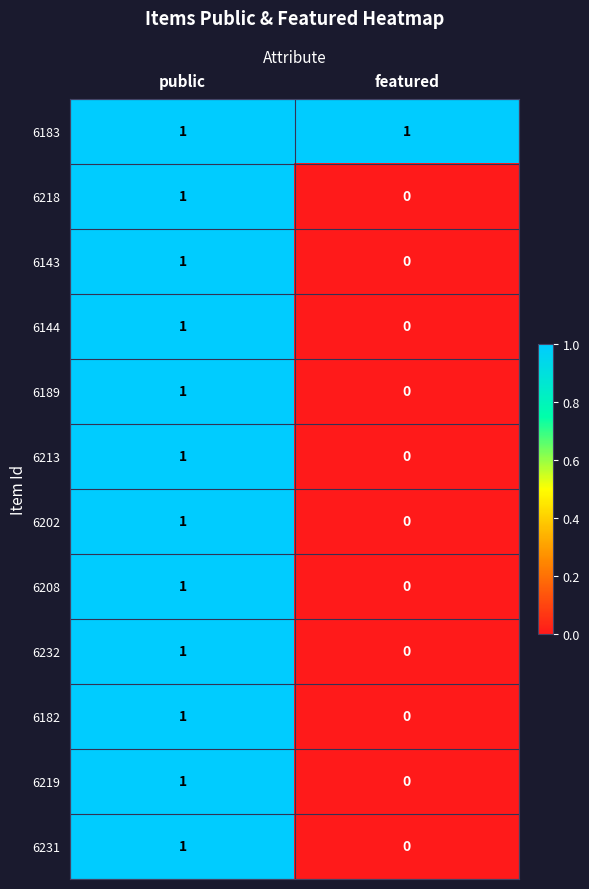

Rank the categories by 6144 value from lowest to highest.

featured, public